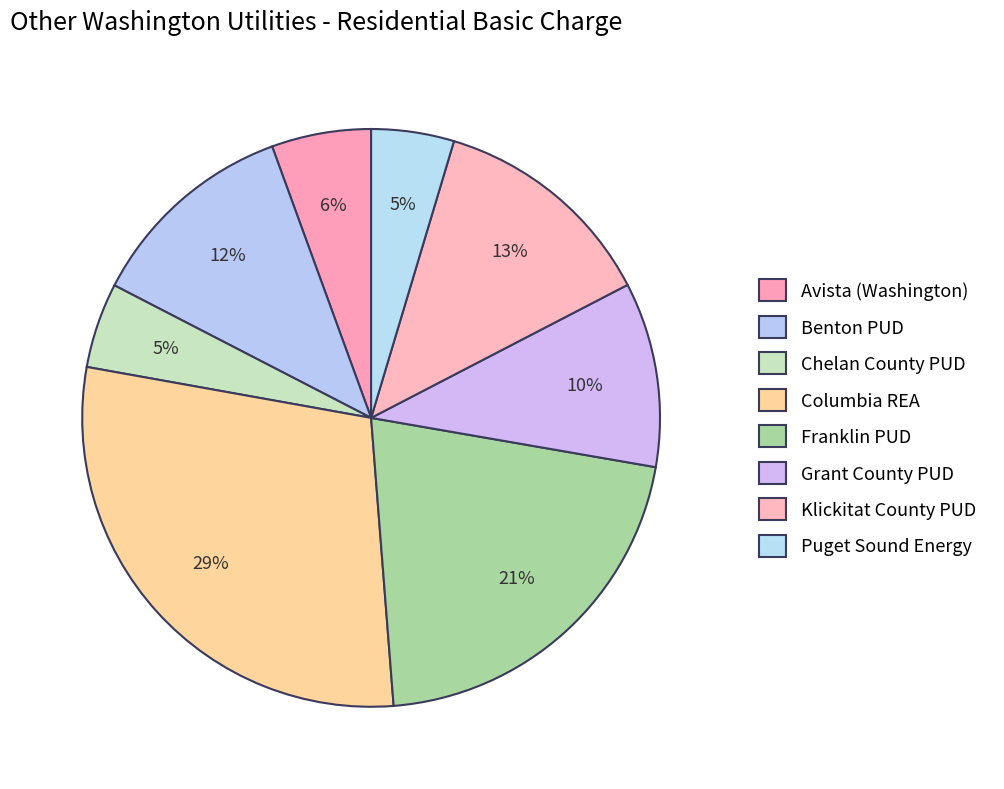

To the nearest percent, what percentage of the pie is Grant County PUD?

10%